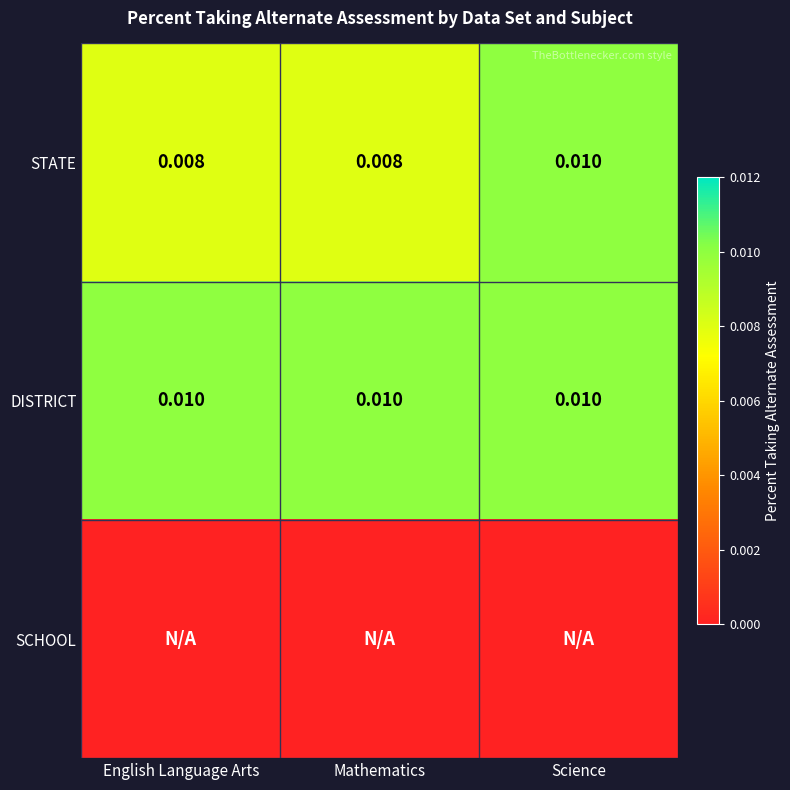

Rank the series by their maximum value, from highest to lowest.

STATE, DISTRICT, SCHOOL